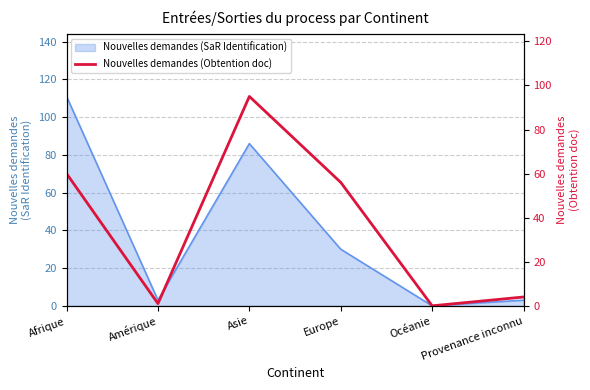

The Nouvelles demandes (SaR Identification) series shows 0 at Océanie. True or false?

True